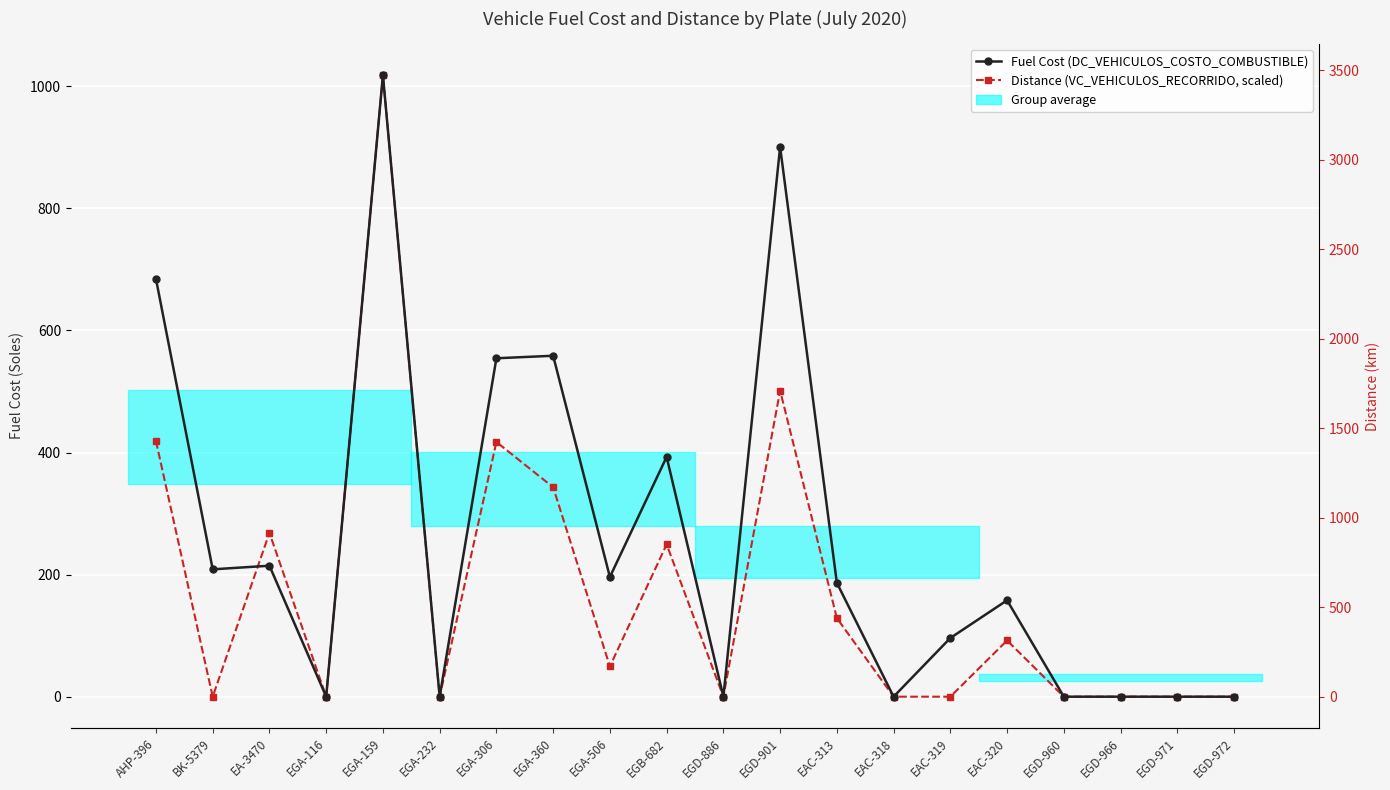

Reading left to right, list all the values displayed in this chart.

Fuel Cost (DC_VEHICULOS_COSTO_COMBUSTIBLE): 684.5	208.6	214.6	0.0	1018.1	0.0	554.4	558.5	196.1	392.9	0.0	900.7	186.5	0.0	96.1	157.9	0.0	0.0	0.0	0.0
Distance (VC_VEHICULOS_RECORRIDO, scaled): 418.7	0.0	268.3	0.0	1018.1	0.0	417.3	343.1	49.6	249.5	0.0	501.4	128.7	0.0	0.0	92.1	0.0	0.0	0.0	0.0